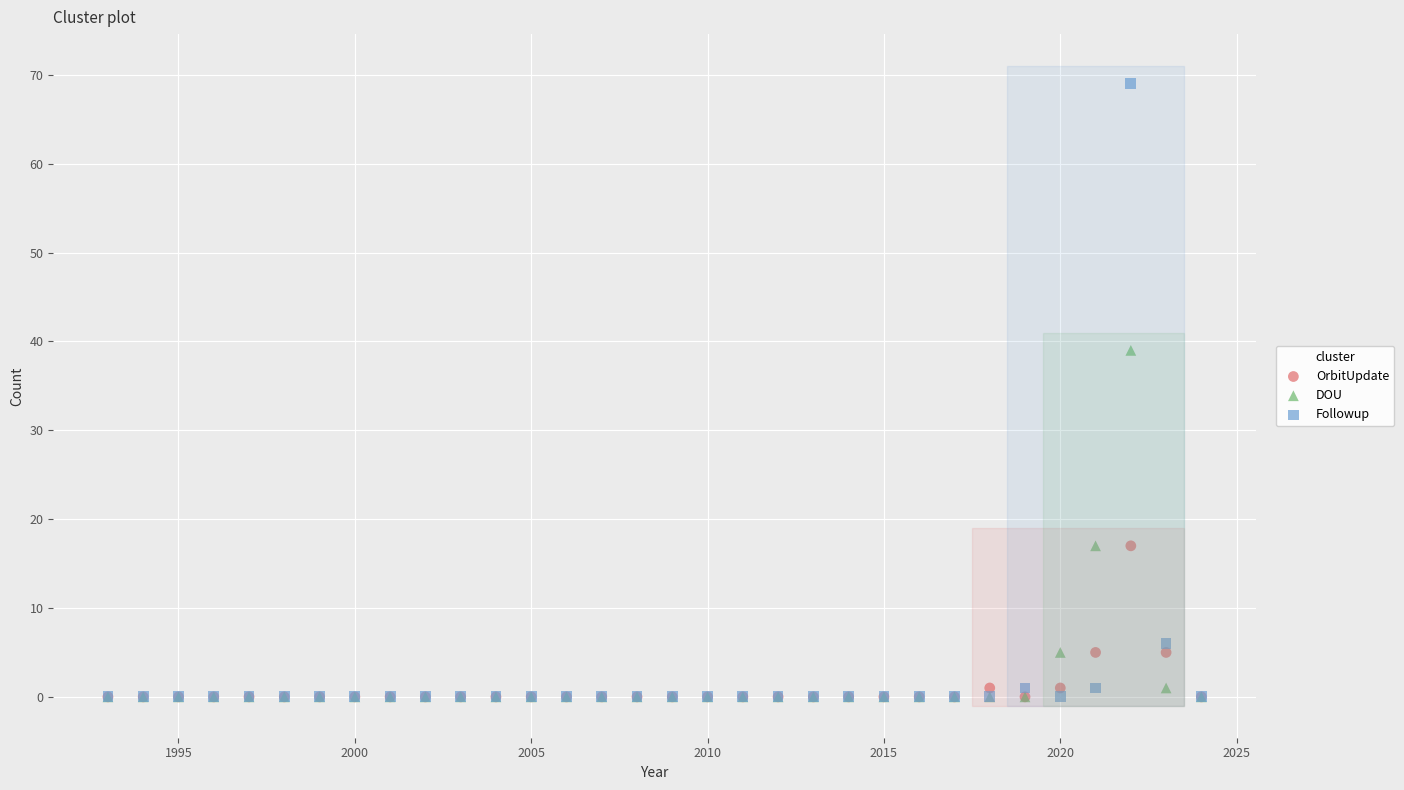

In the OrbitUpdate series, what Y value is closest to 8?

5